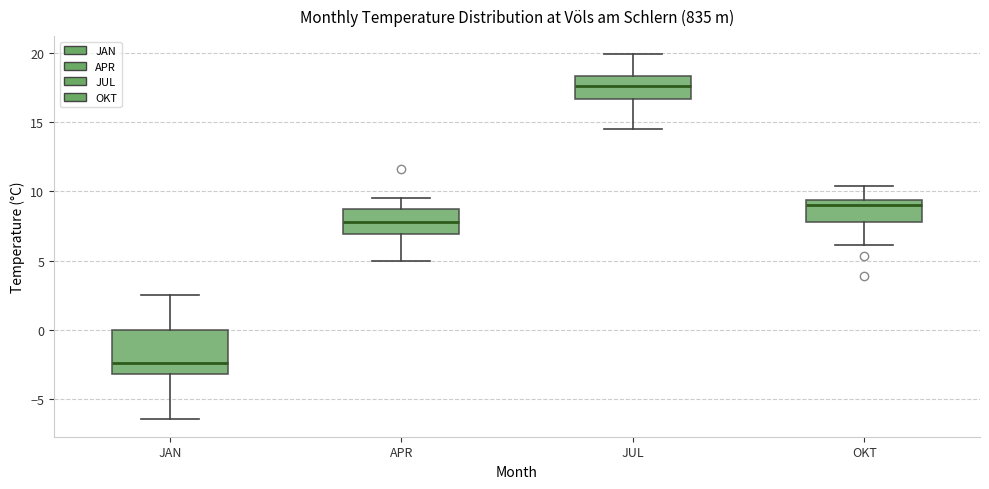

Where is the upper edge of the box for JAN on the y-axis? The values are not printed on the chart, so give them approximately, as read against the axis.

0.0